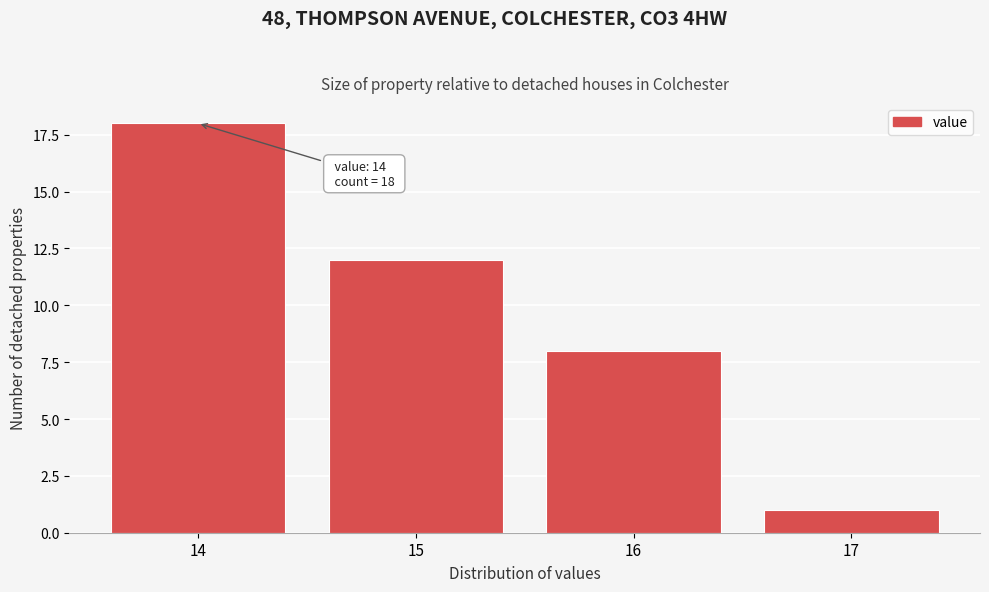

Reading left to right, transcribe all the data shown in this chart.

14=18	15=12	16=8	17=1